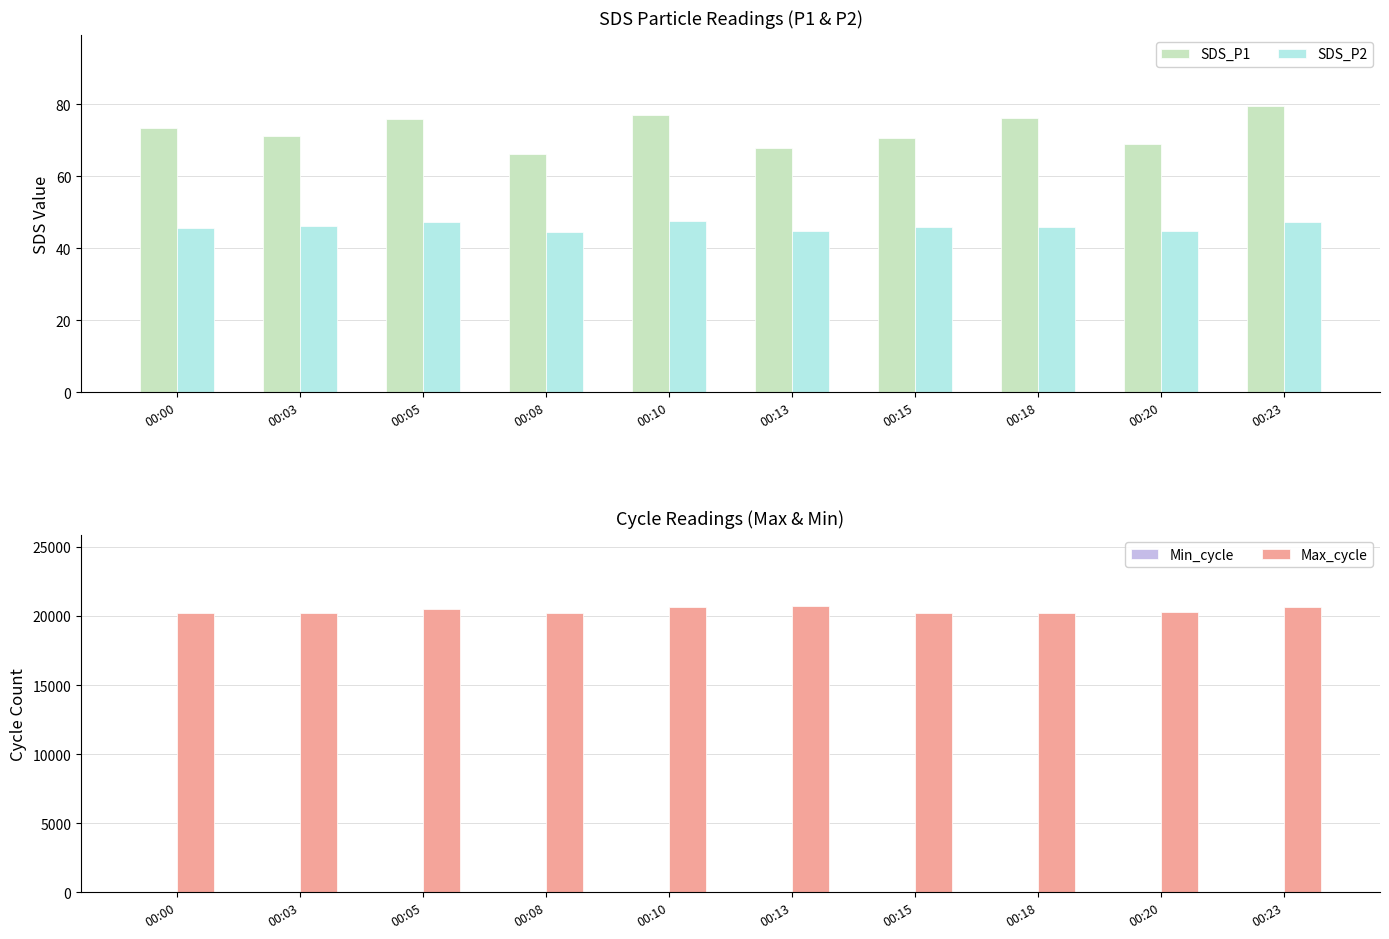

How many bars are there in each group?

4